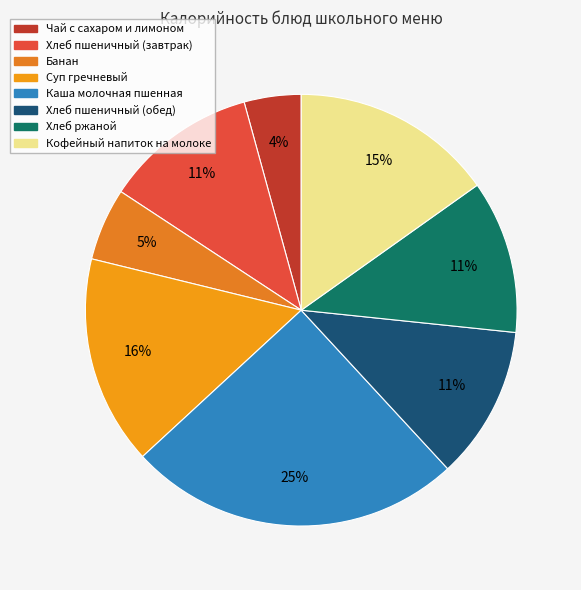

Does Банан account for over 50% of the chart?

No